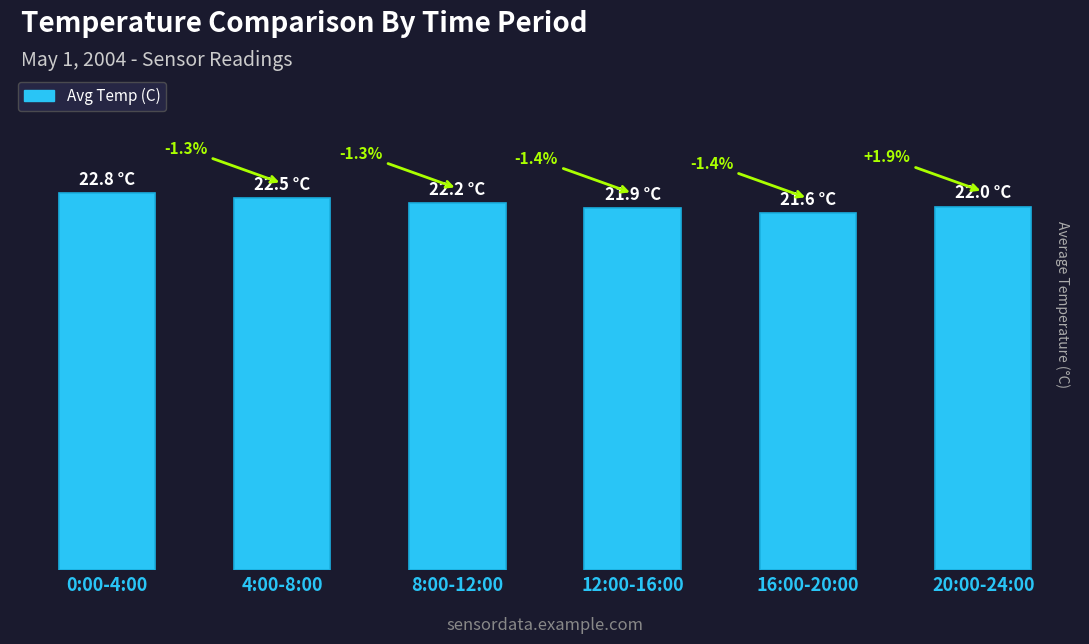

Does the chart contain any negative values?

No